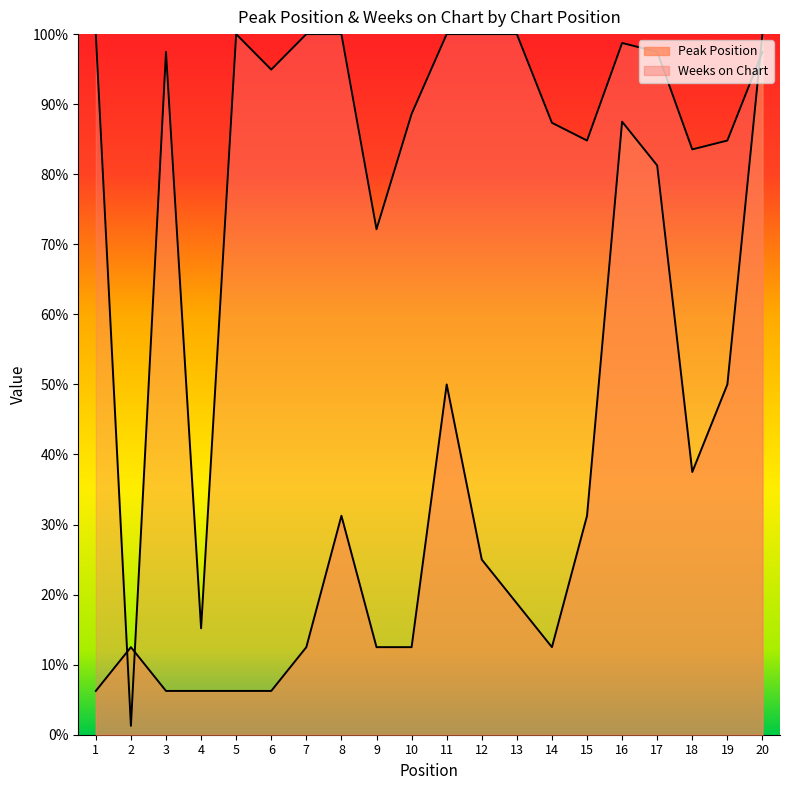

How many times do Peak Position and Weeks on Chart cross each other?

3